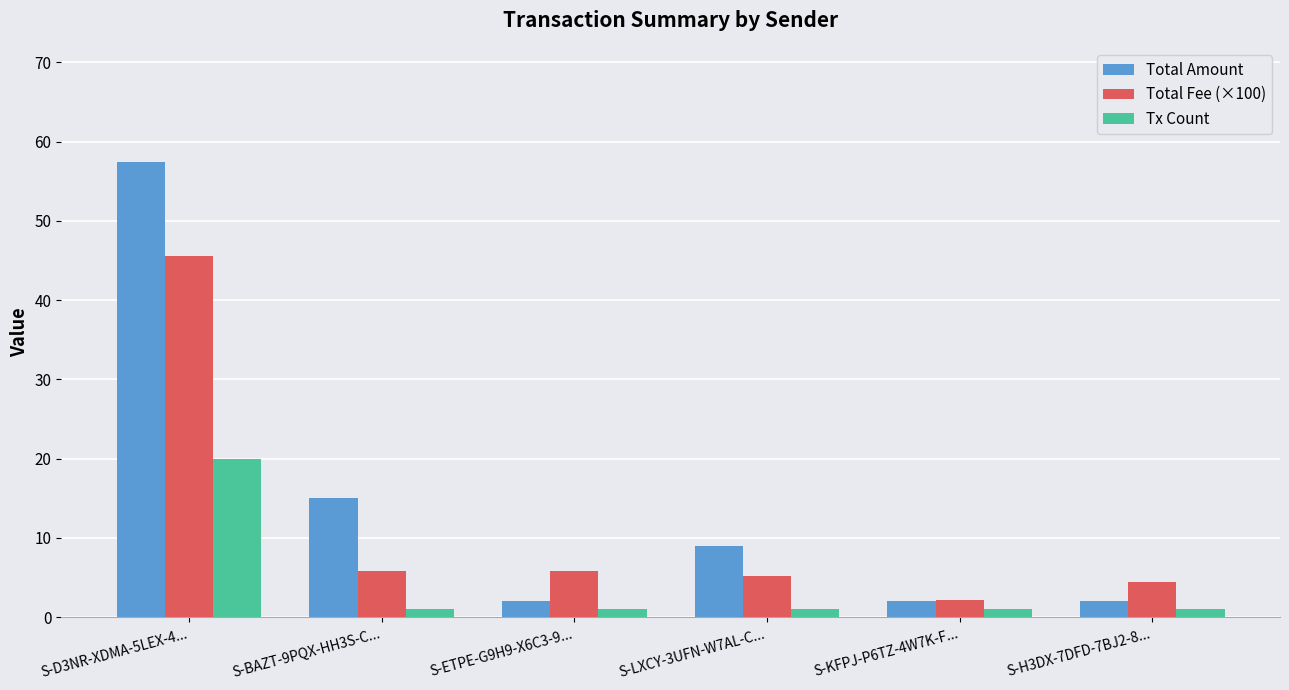

Reading right to left, what are all the values shown in this chart?

Total Amount: 2.0	2.0	9.0	2.0	15.0	57.5
Total Fee (×100): 4.4	2.2	5.1	5.9	5.9	45.6
Tx Count: 1.0	1.0	1.0	1.0	1.0	20.0